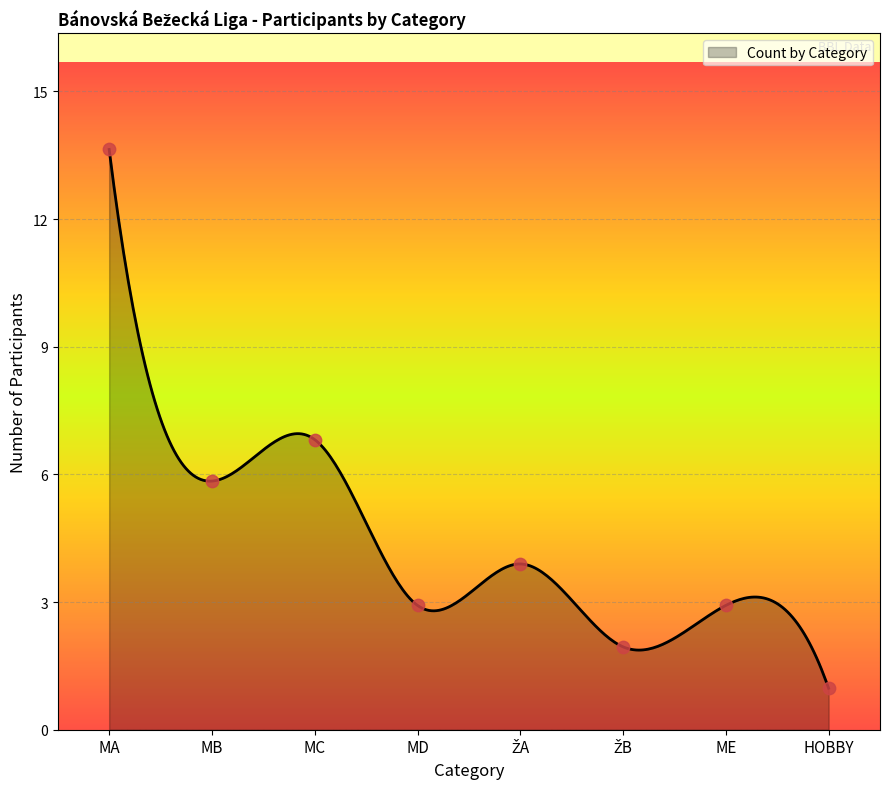

Which has a higher value, MB or ŽA?

MB